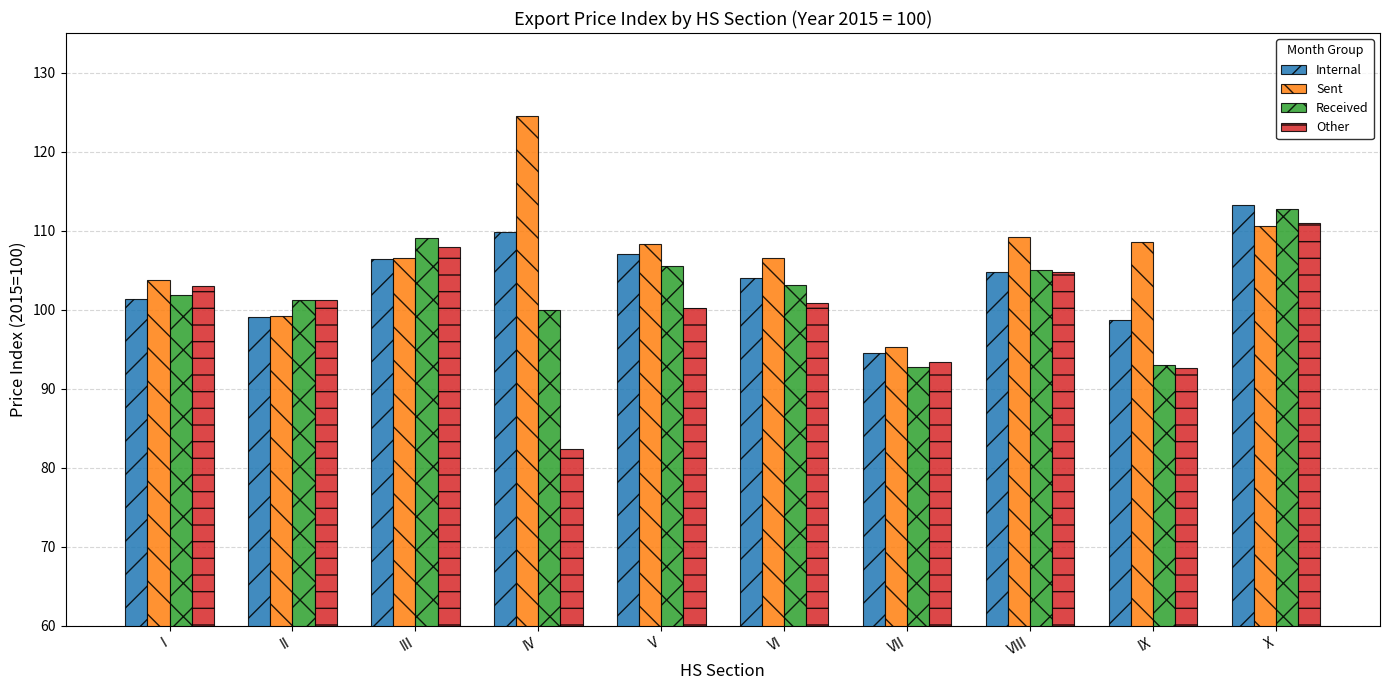

How many data points does each series have?

10